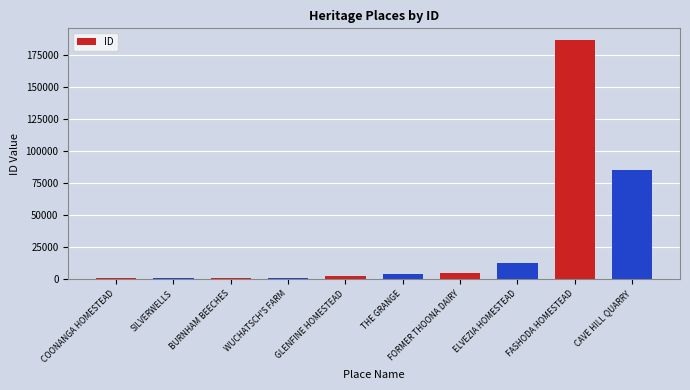

Which has a higher value, SILVERWELLS or FASHODA HOMESTEAD?

FASHODA HOMESTEAD